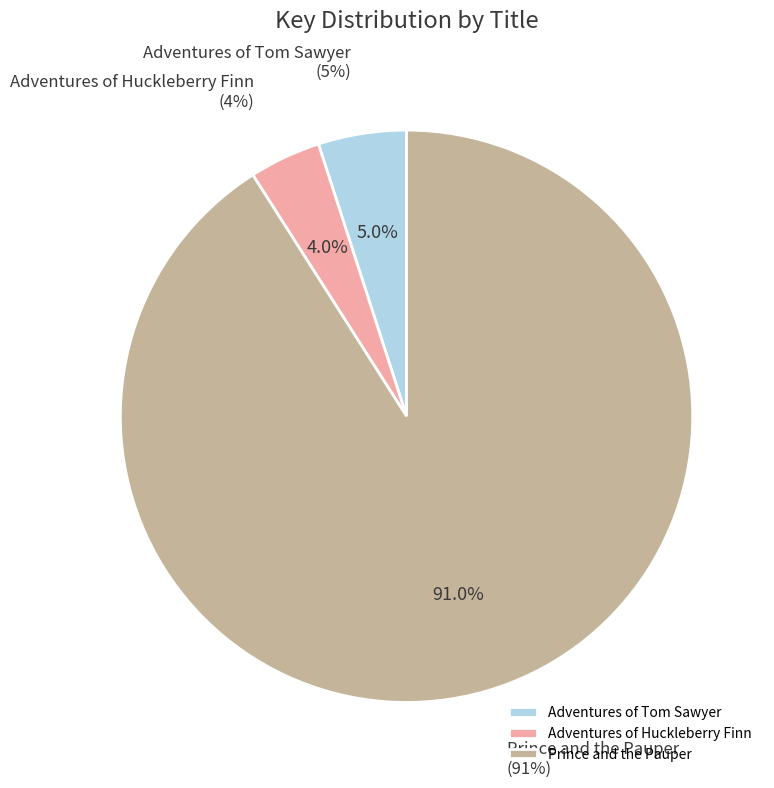

The Adventures of Tom Sawyer slice represents 20% of the pie. True or false?

False